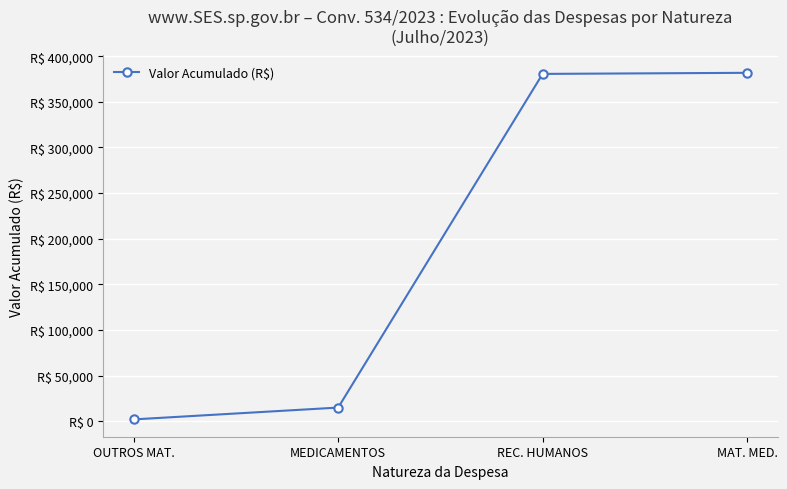

What is the label of the 3rd point from the right?

MEDICAMENTOS